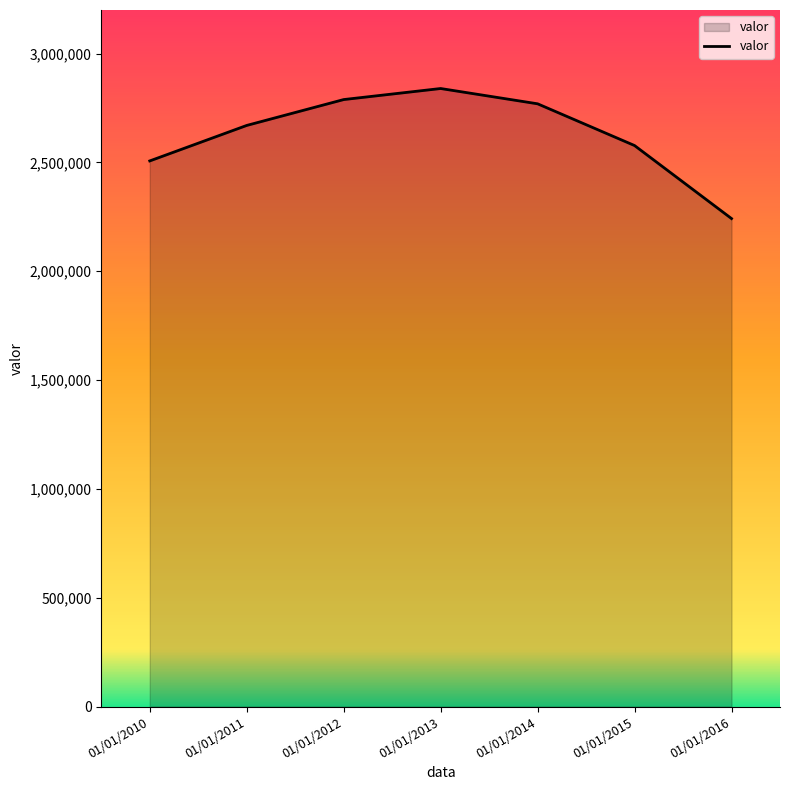

What is the change in value from 01/01/2014 to 01/01/2015?

-191769